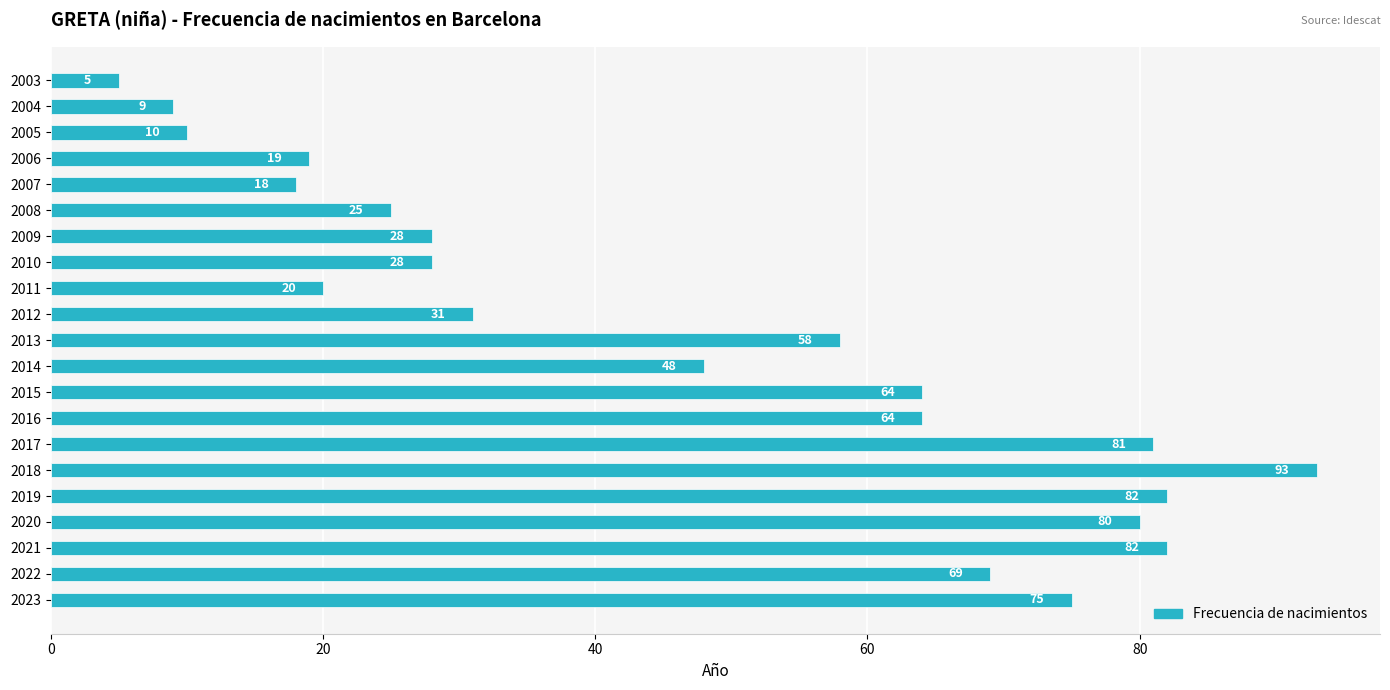

What is the change in value from 2008 to 2004?

-16